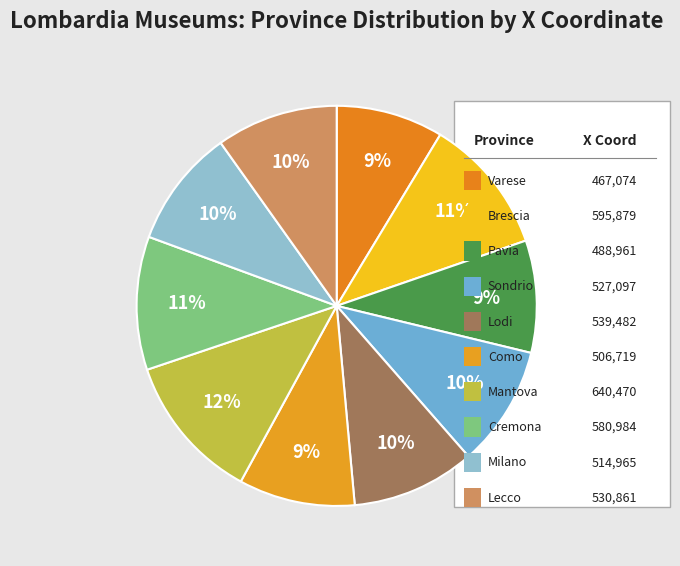

How many slices are in this pie chart?

10